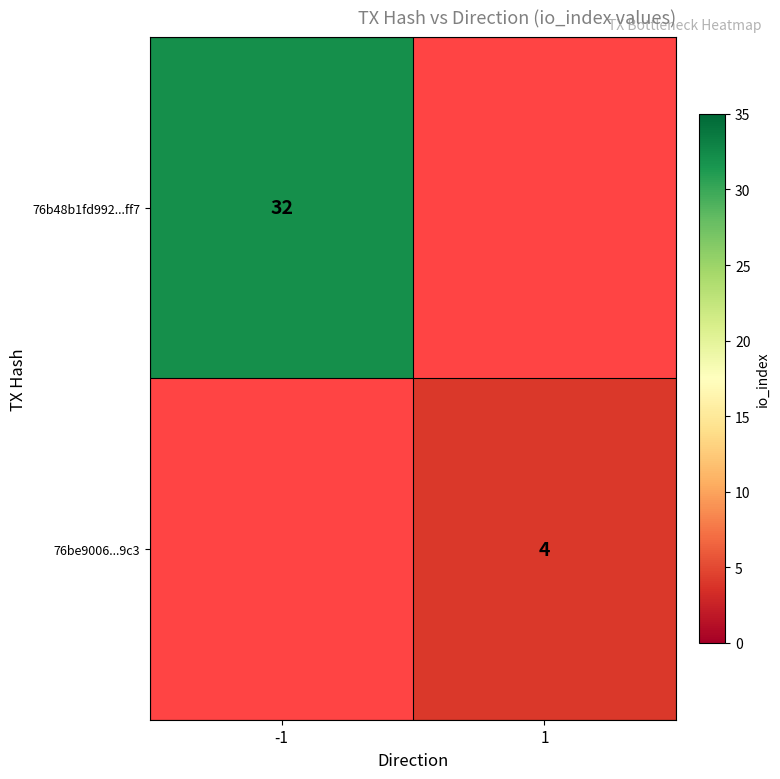

True or false: 76be9006...9c3 has a value of 1 at 1.

False